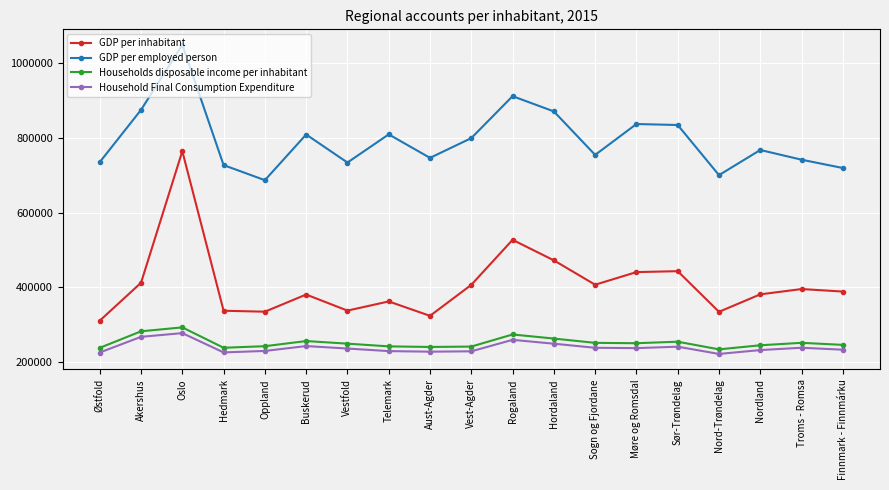

True or false: Household Final Consumption Expenditure and Households disposable income per inhabitant cross at least once.

False